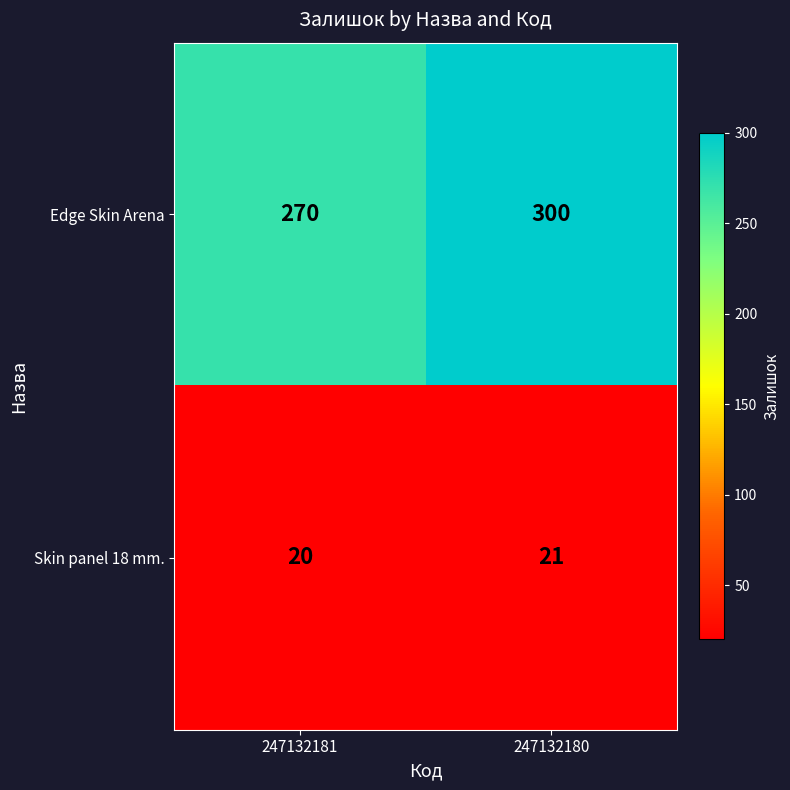

List the series in order of their overall mean, highest first.

Edge Skin Arena, Skin panel 18 mm.